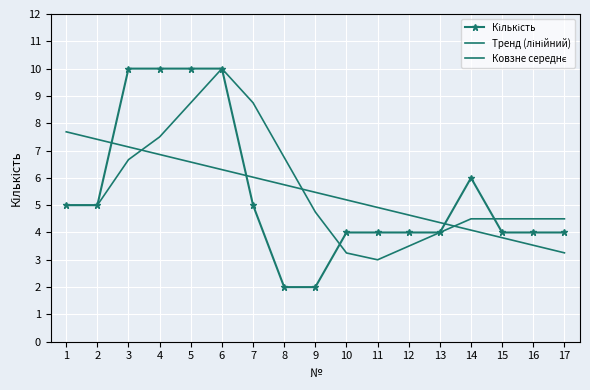

Which series ends up on top after the final intersection of Кількість and Ковзне середнє?

Ковзне середнє